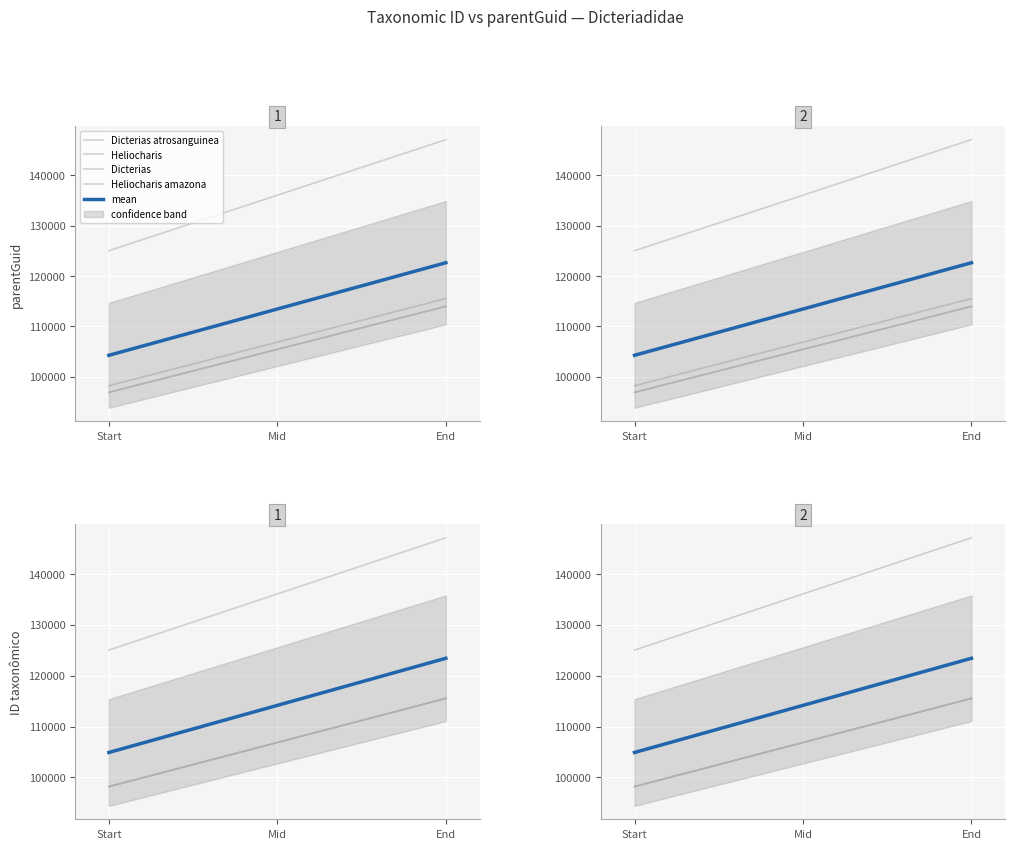

What is the lowest value of the mean series?

104233.4